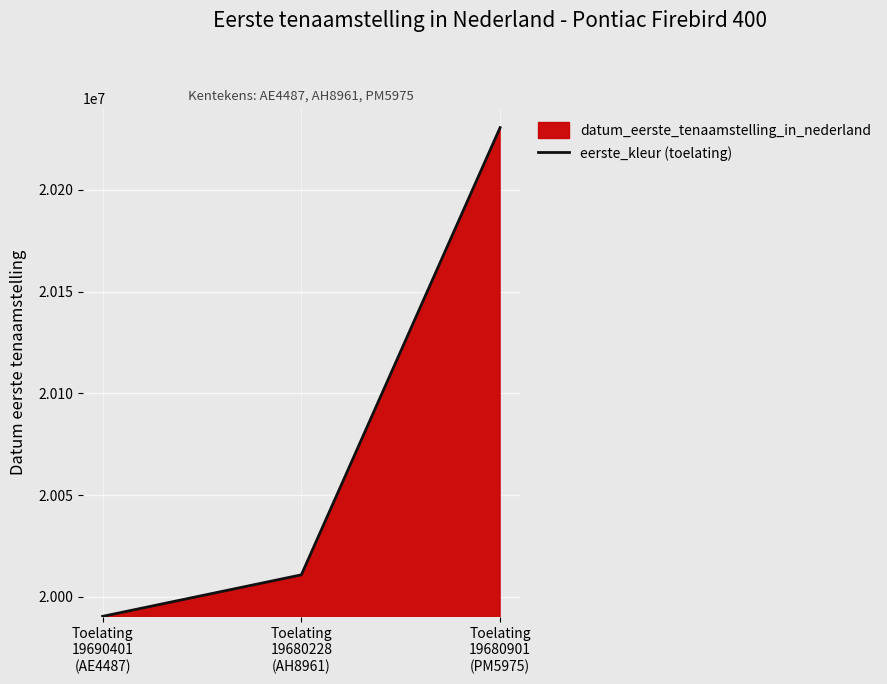

List the labels in order of value, smallest first.

Toelating
19690401
(AE4487), Toelating
19680228
(AH8961), Toelating
19680901
(PM5975)